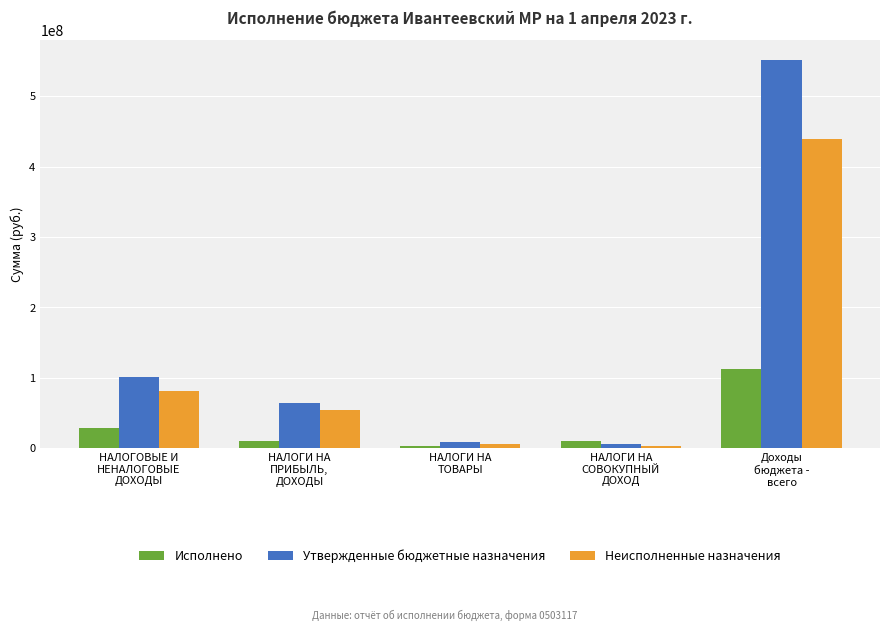

How many categories are shown in the chart?

5